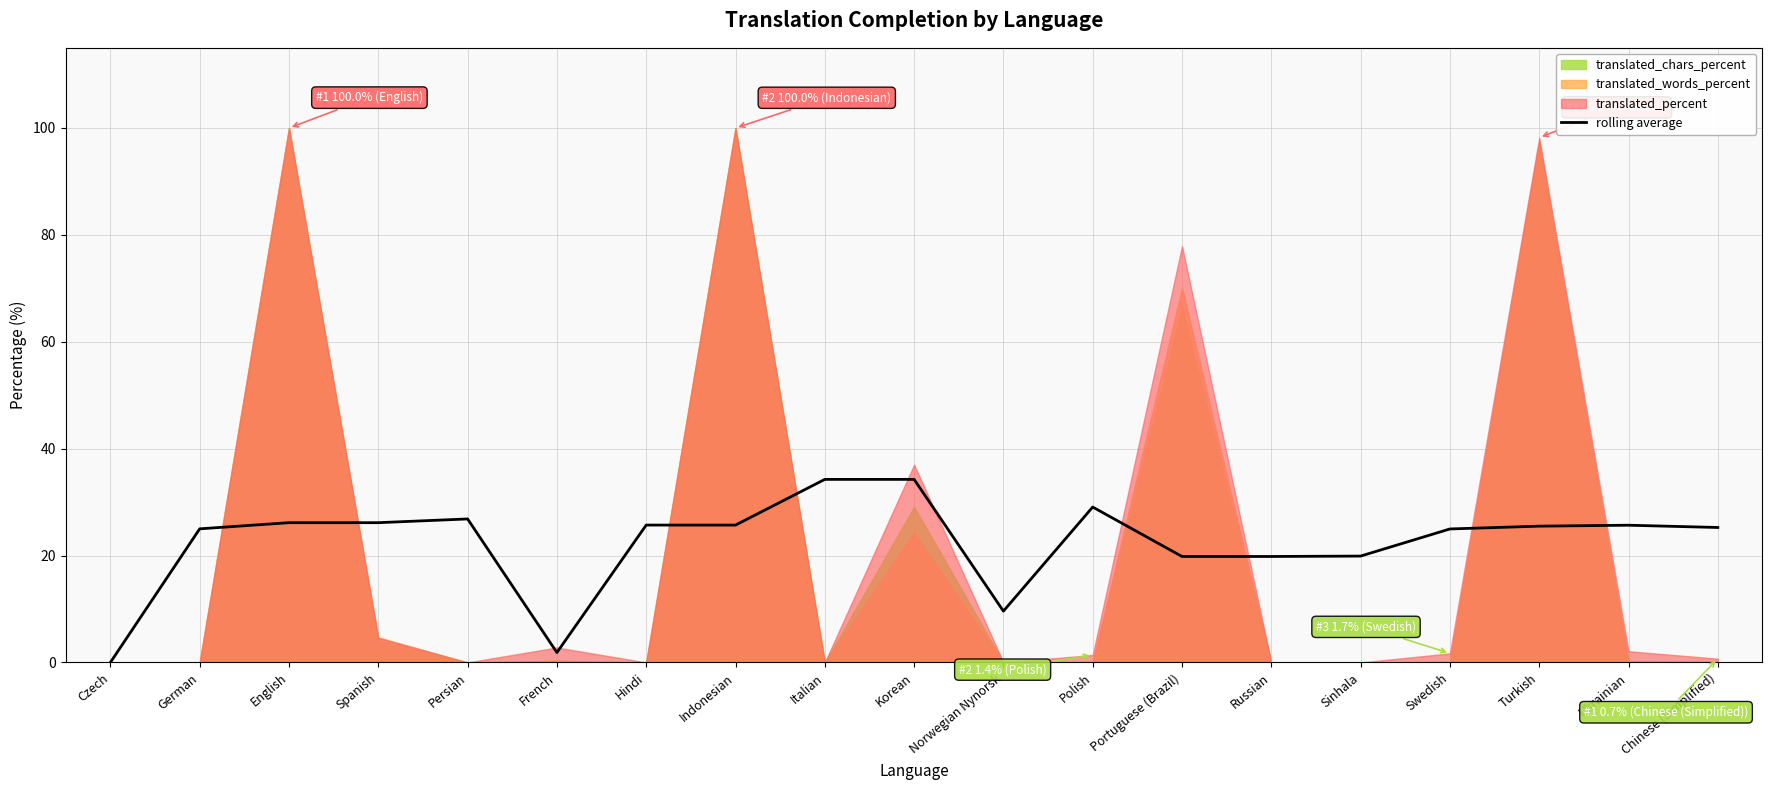

What is the difference between the maximum and minimum values?

34.2